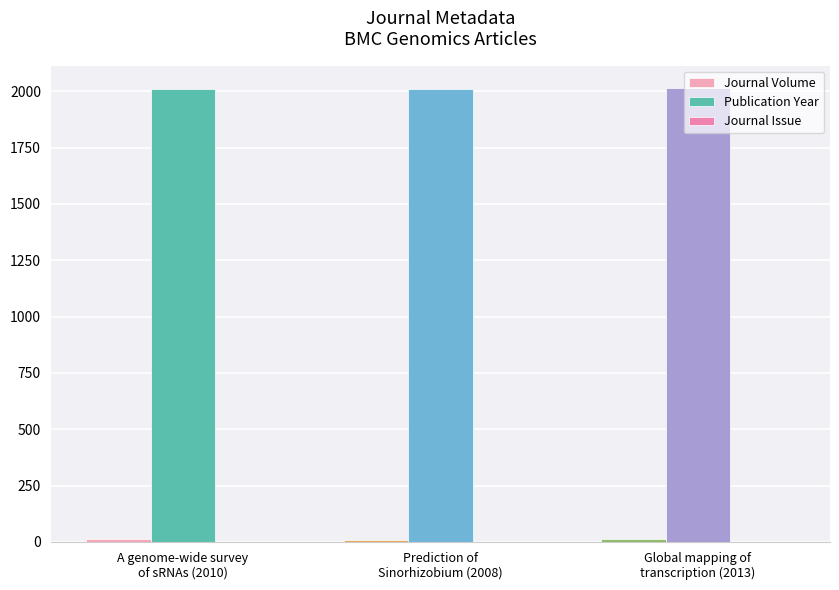

What is the value of the Publication Year bar at the 2nd from the left?

2008